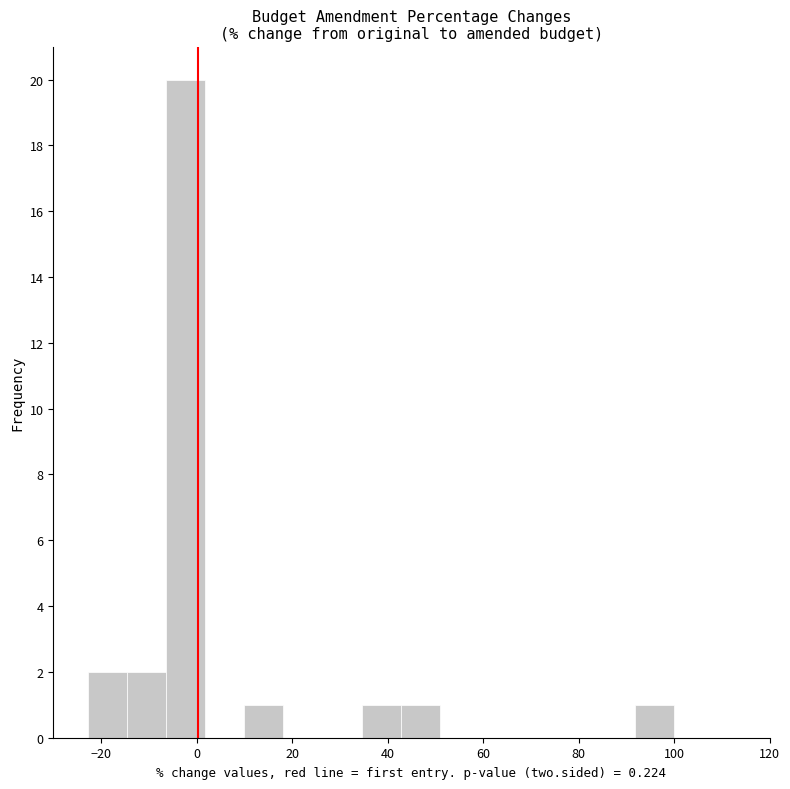

How tall is the bar that spans 10 to 18 on the x-axis? Neither the bar edges nor the heights are printed on the chart, so give them approximately, as read against the axes.

1